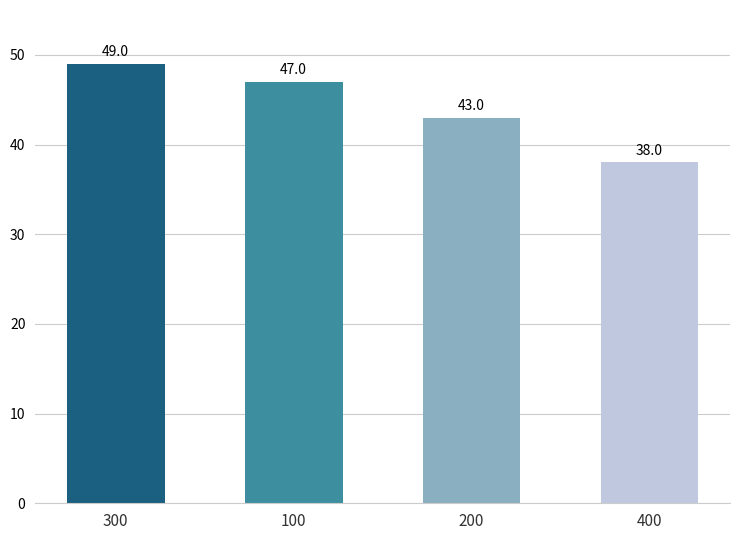

Which has a higher value, 400 or 300?

300